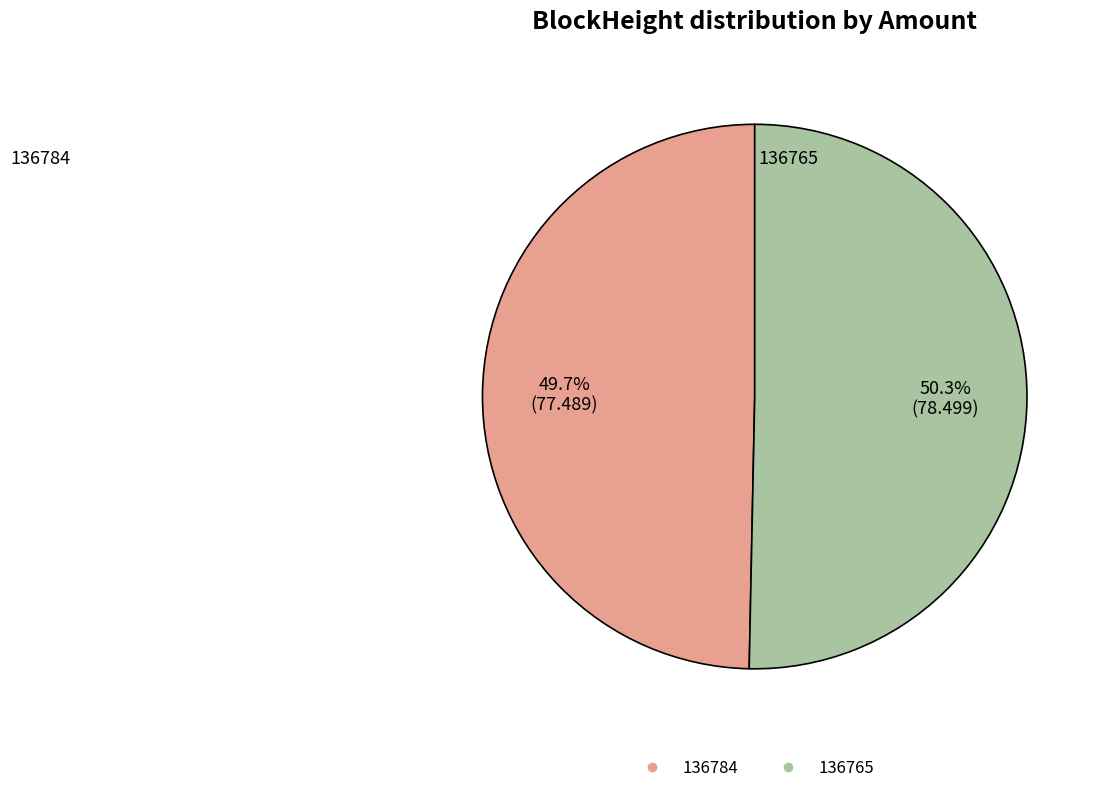

What is the largest slice in the pie chart?

136765